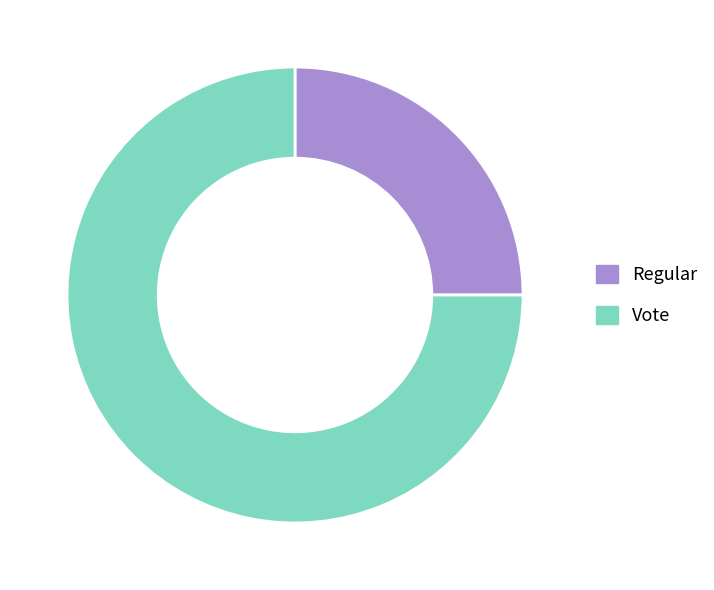

Is it true that Vote is 66% of the pie?

False